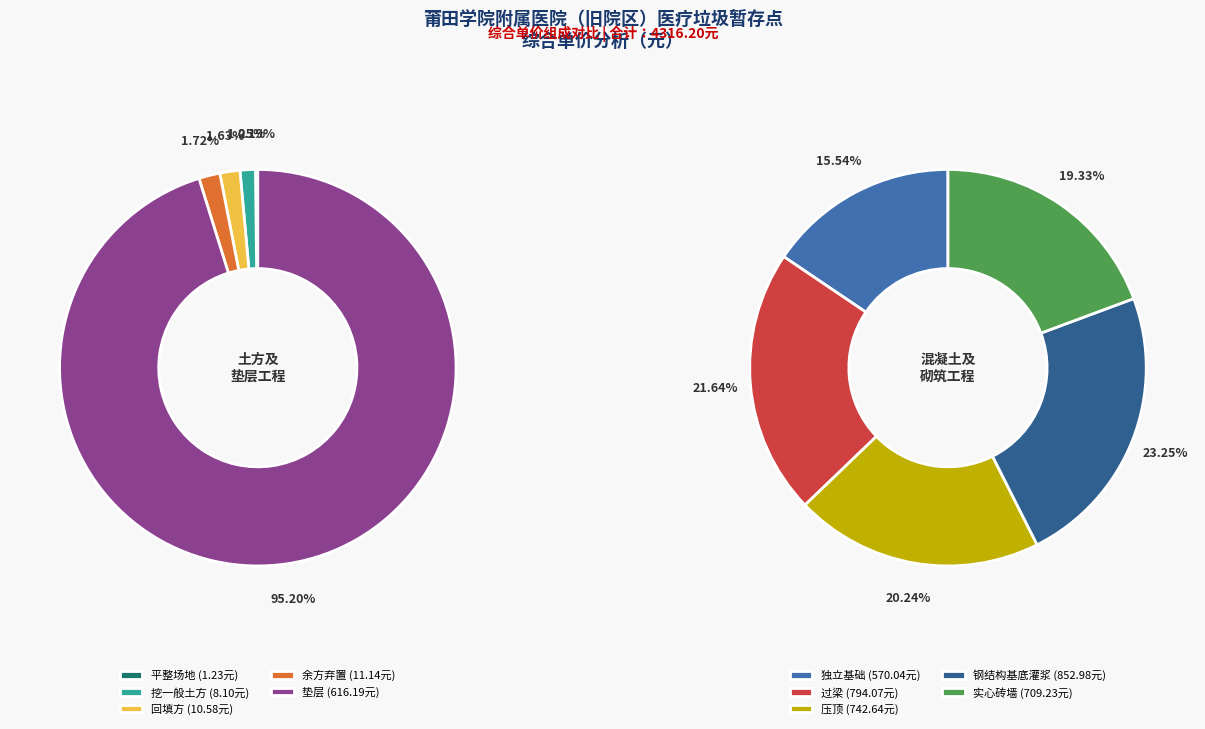

True or false: 实心砖墙 accounts for 11% of the total.

False